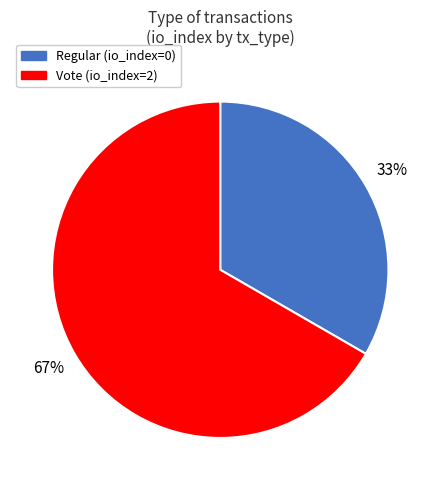

Which has a higher value, Vote or Regular?

Vote